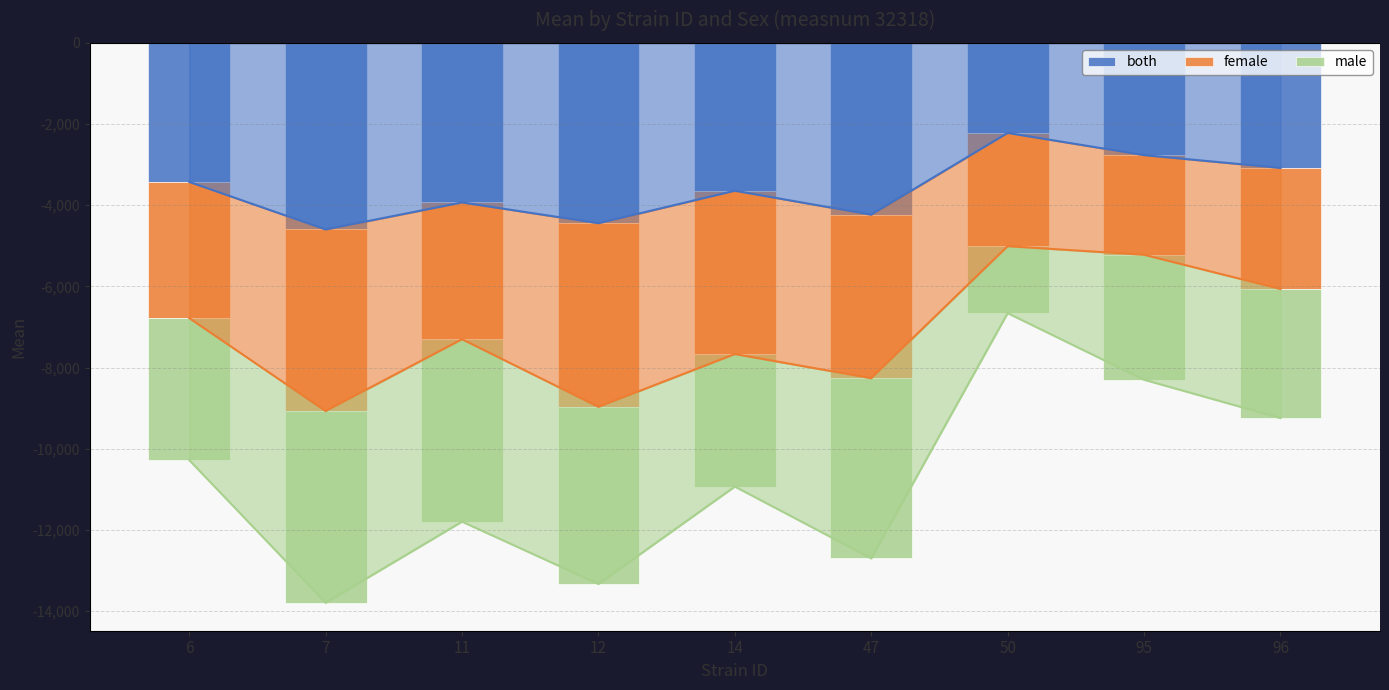

What is the highest value of the male series?

-1648.6